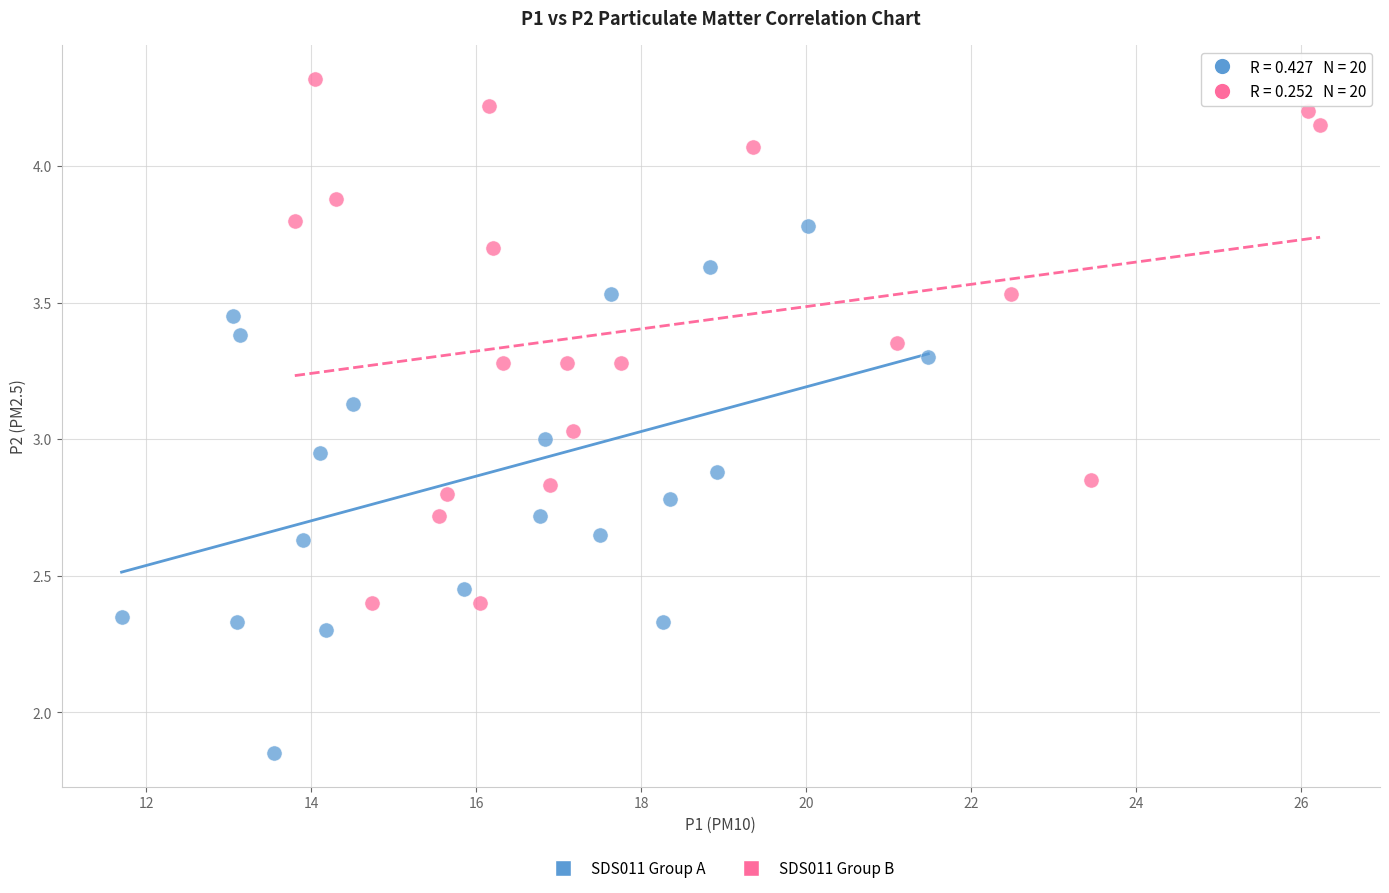

Which series reaches the minimum Y coordinate?

SDS011 Group A